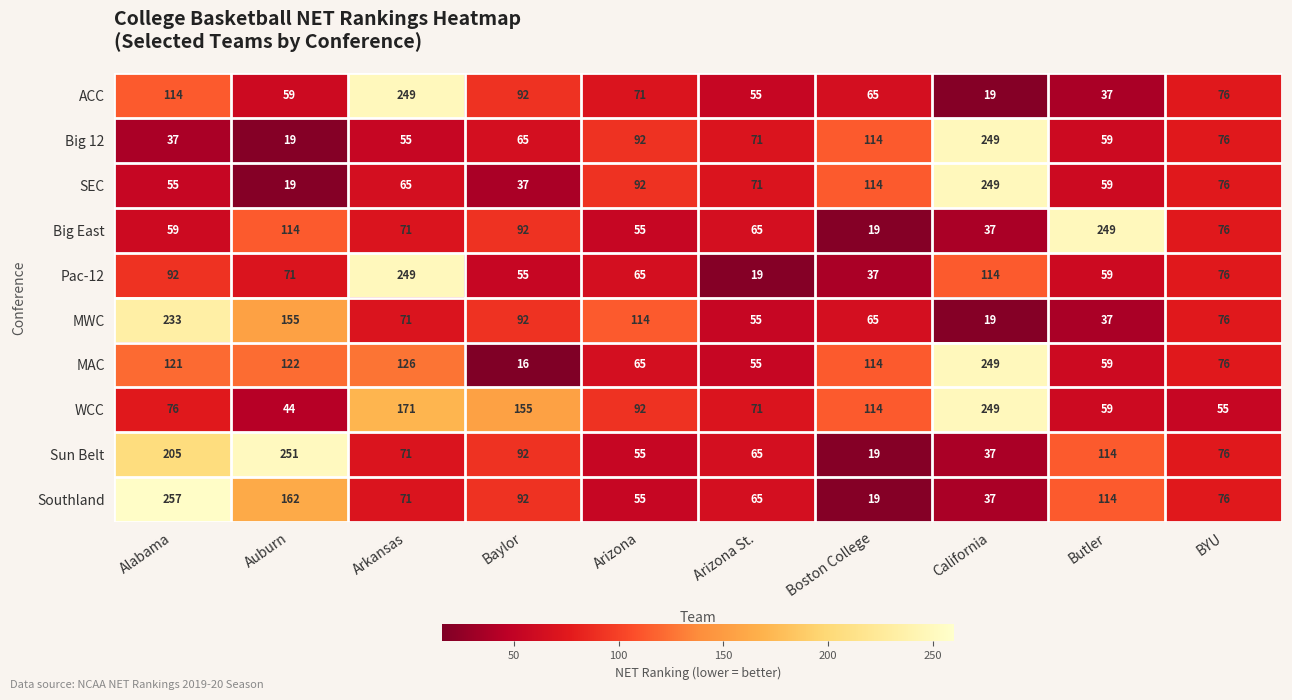

Which series has the widest spread of values?

Southland